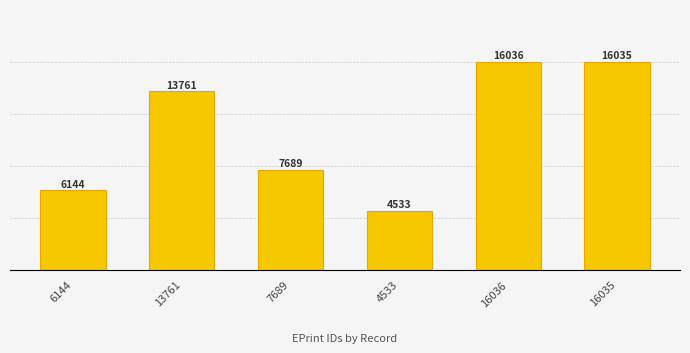

How many distinct data groups are displayed?

1